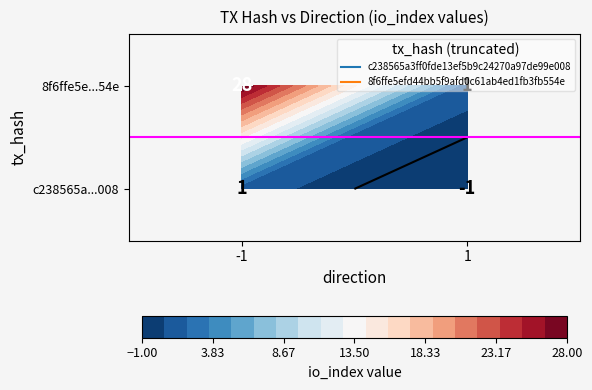

How many series are shown in this chart?

2